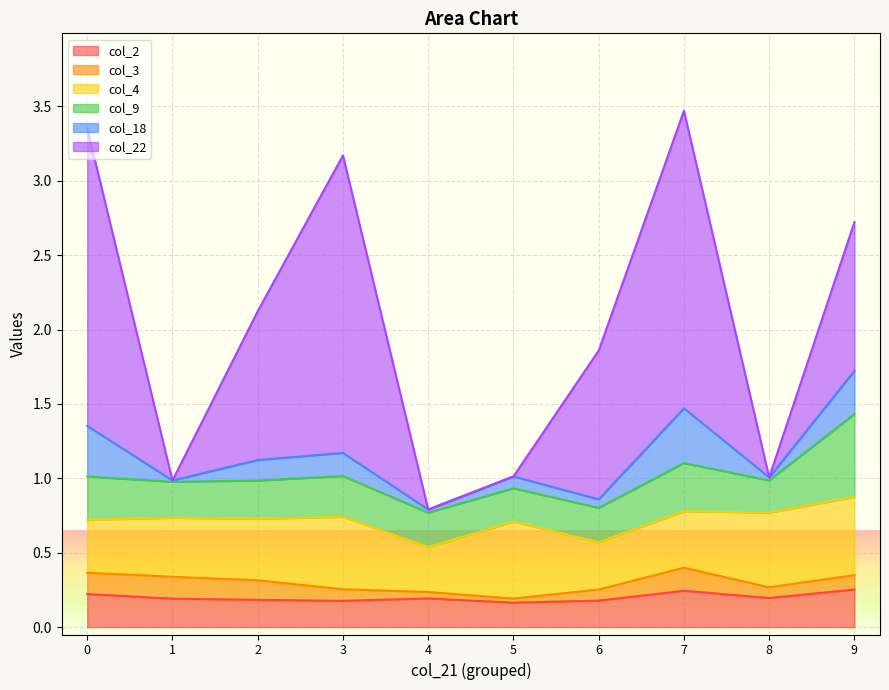

How many data points does each series have?

10